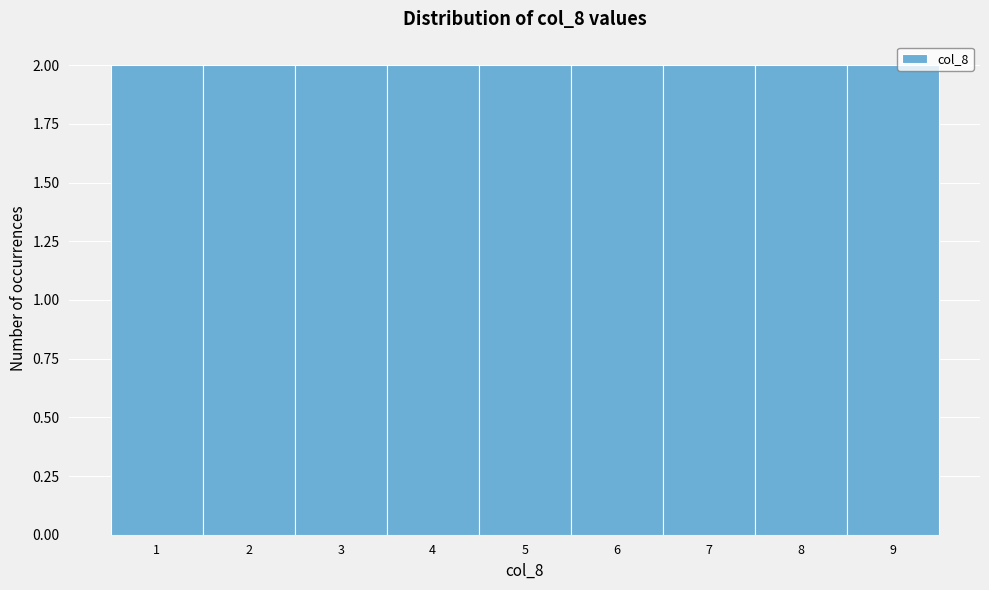

How tall is the bar that spans 1.5 to 2.5 on the x-axis? The values are not printed on the chart, so give them approximately, as read against the axis.

2